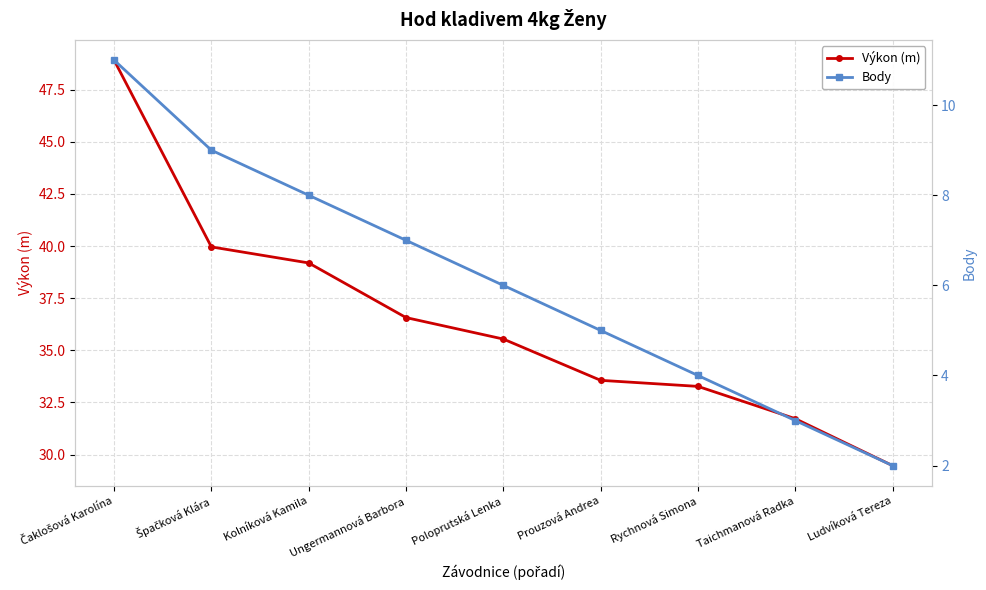

At Taichmanová Radka, list the series in order from smallest to largest.

Body, Výkon (m)